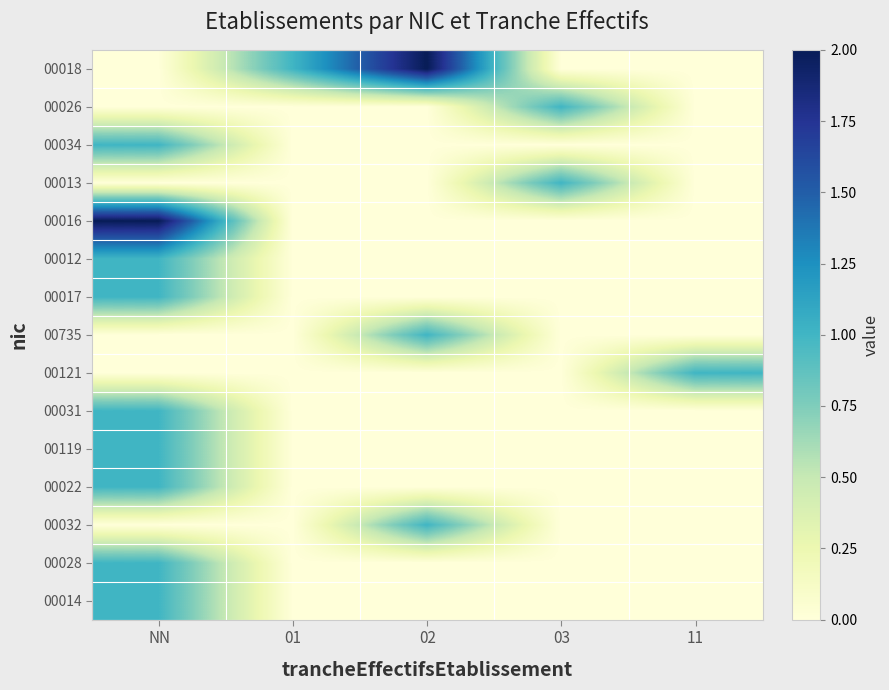

At 02, list the series in order from largest to smallest.

00018, 00735, 00032, 00026, 00034, 00013, 00016, 00012, 00017, 00121, 00031, 00119, 00022, 00028, 00014